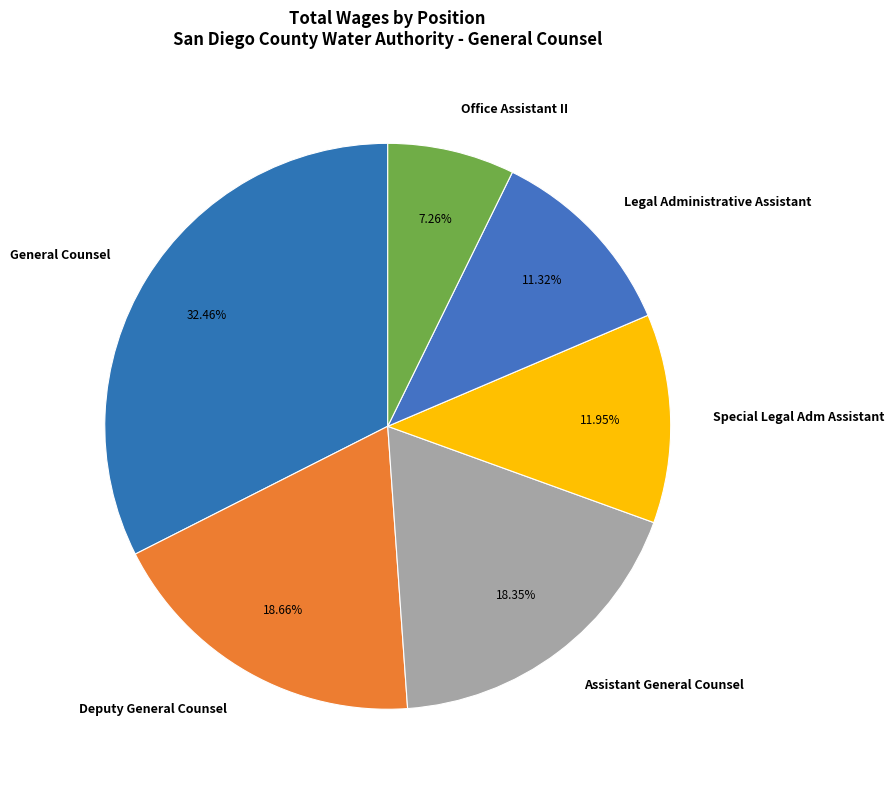

How many slices are in this pie chart?

6